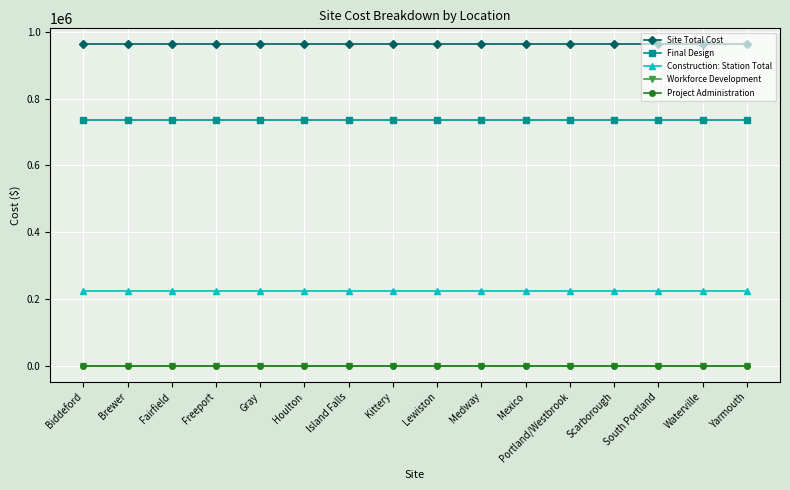

What is the maximum value shown in the chart?

962500